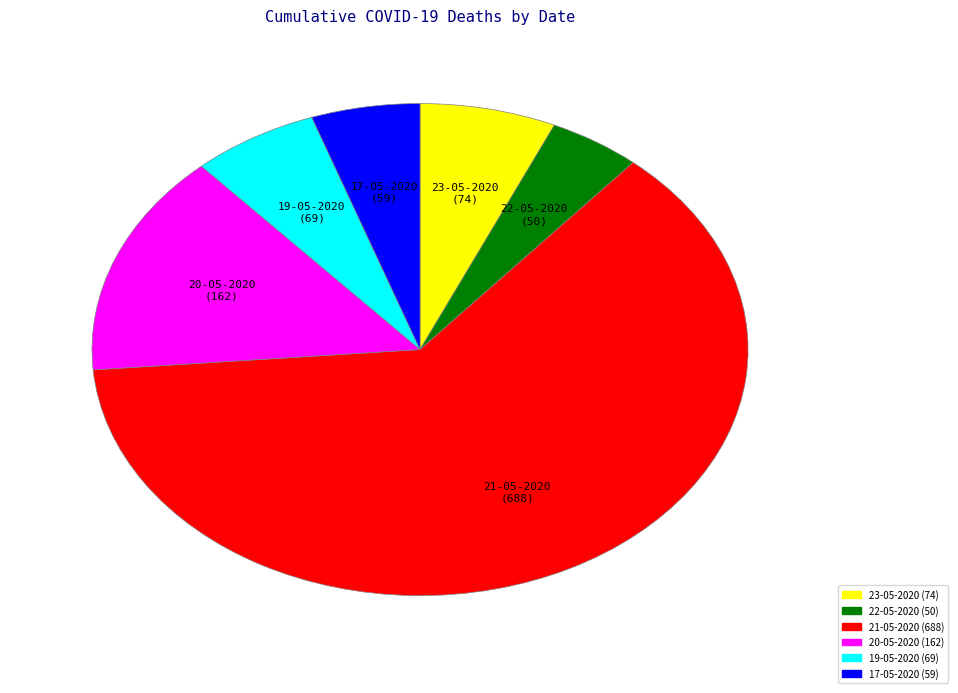

Is there a majority slice in this chart?

Yes